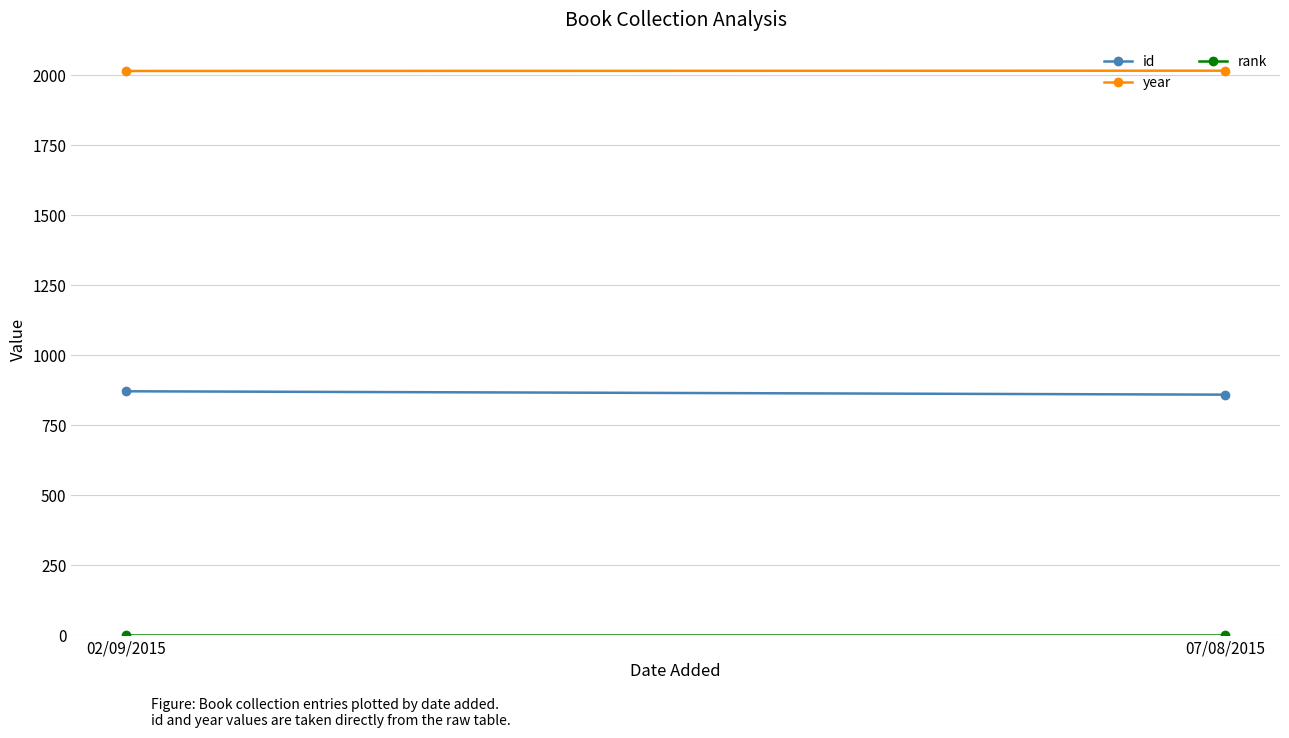

What is the value of the rank point at the 2nd from the left?

1